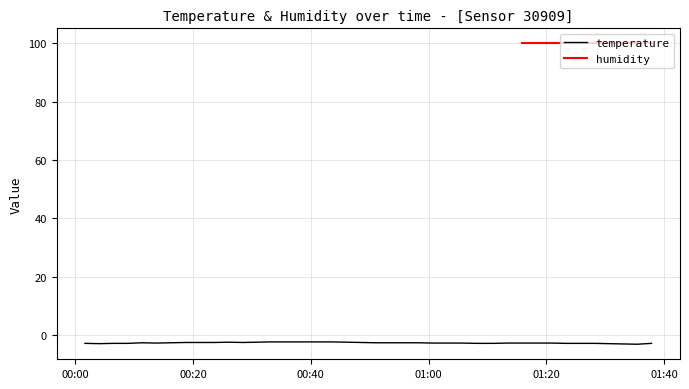

Is this an area chart (filled region under the line)?

No